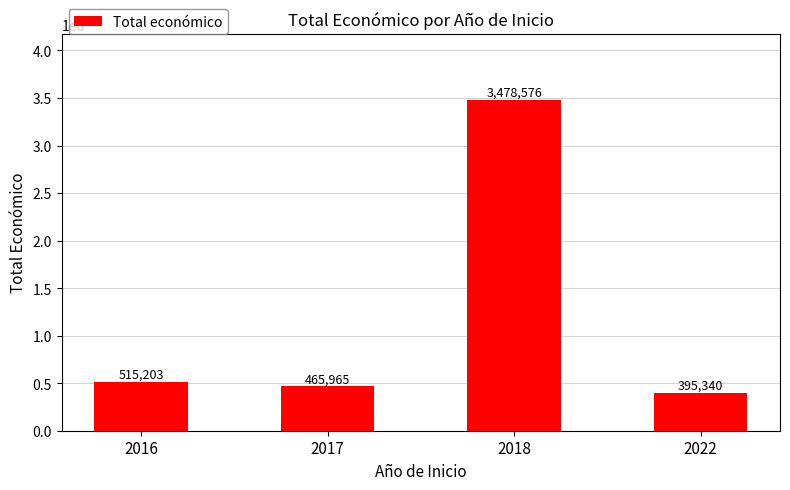

List the labels in order of value, largest first.

2018, 2016, 2017, 2022